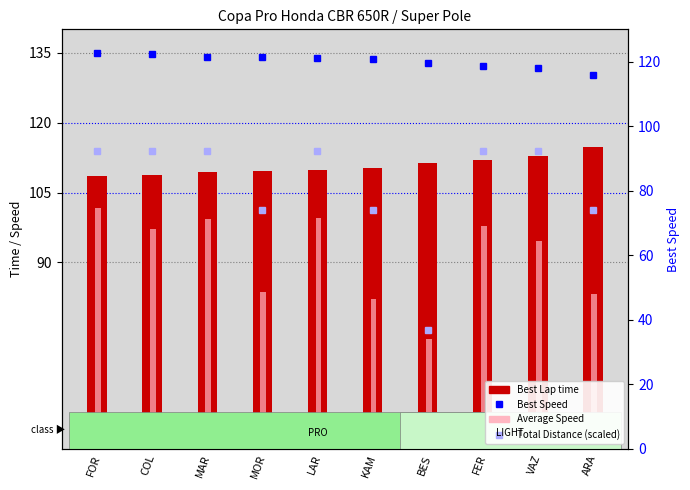

Which series has the widest spread of values?

Total Distance (scaled)